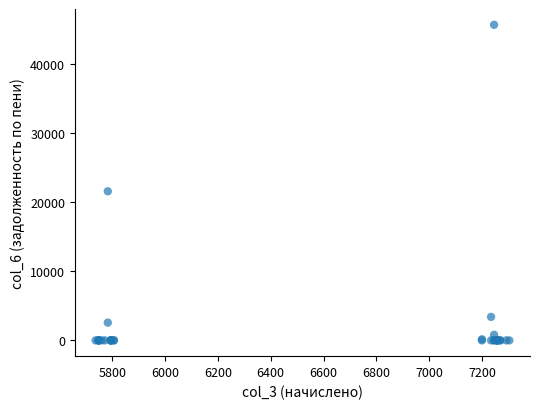

What Y value in the scatter plot is closest to 22844?

21586.4